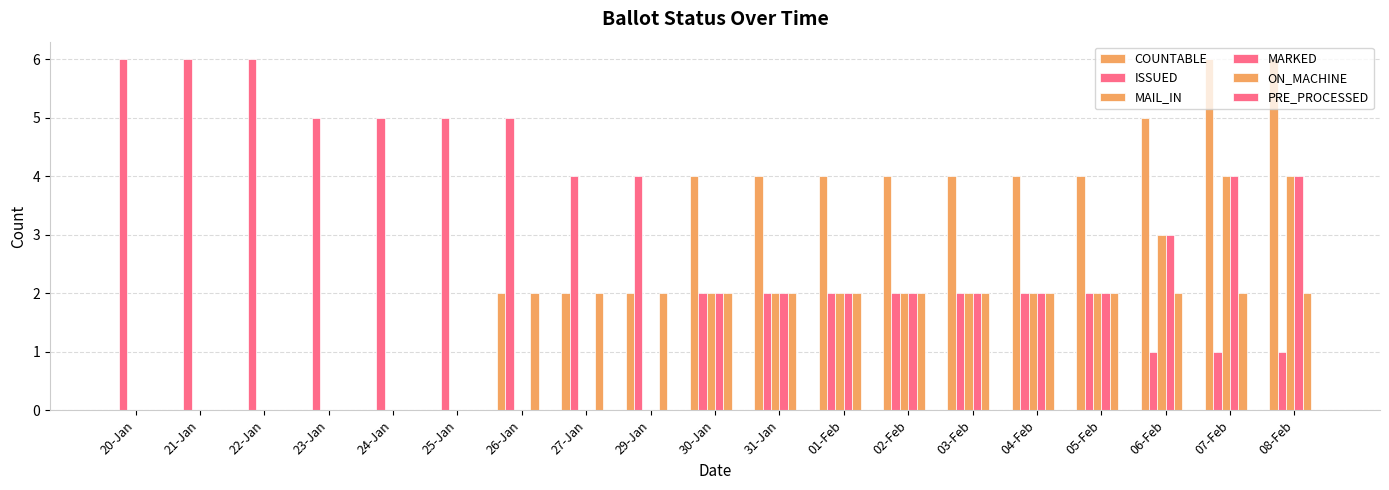

At 03-Feb, list the series in order from largest to smallest.

COUNTABLE, ISSUED, MAIL_IN, MARKED, ON_MACHINE, PRE_PROCESSED